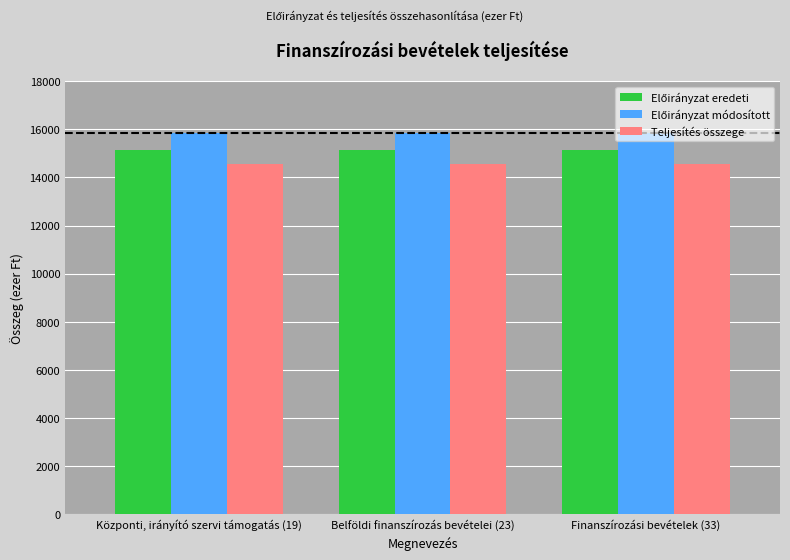

What is the difference between the highest and lowest values at Finanszírozási bevételek (33)?

1285